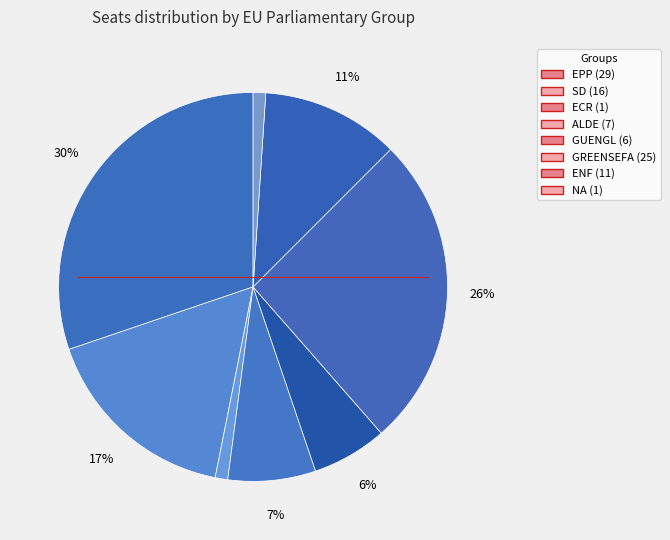

Combined, do EPP and GREENSEFA account for over 50%?

Yes